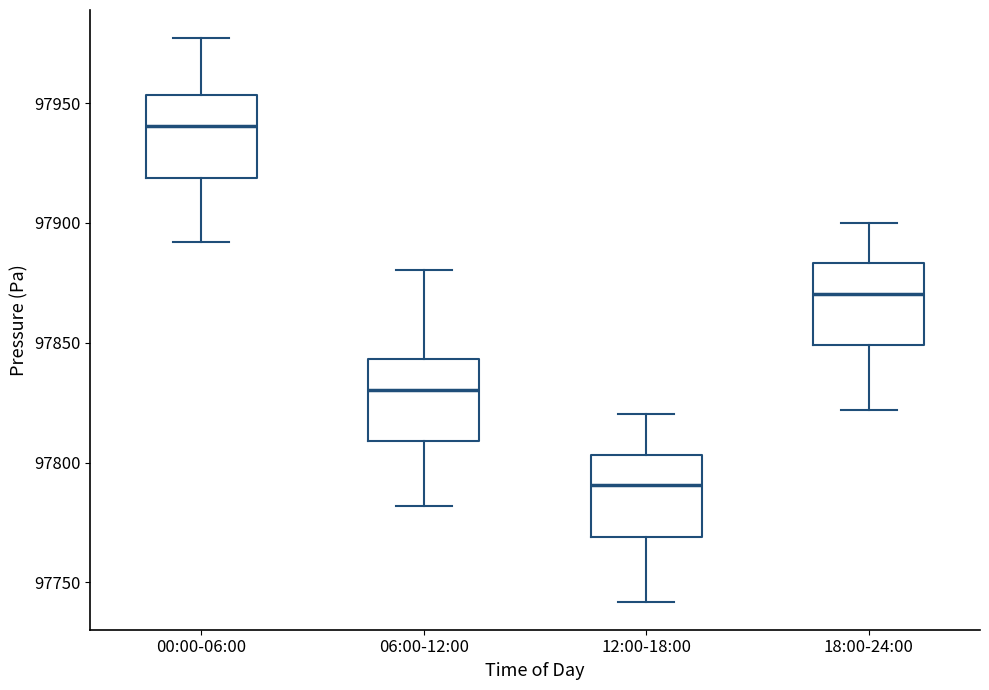

Which box's median line is the lowest?

12:00-18:00